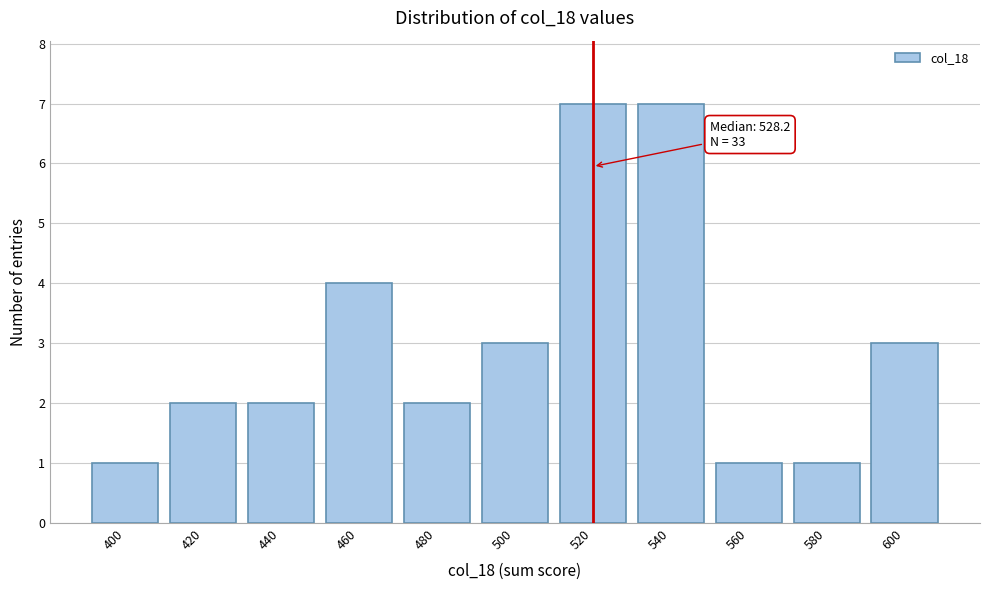

Reading left to right, transcribe all the data shown in this chart.

1	2	2	4	2	3	7	7	1	1	3